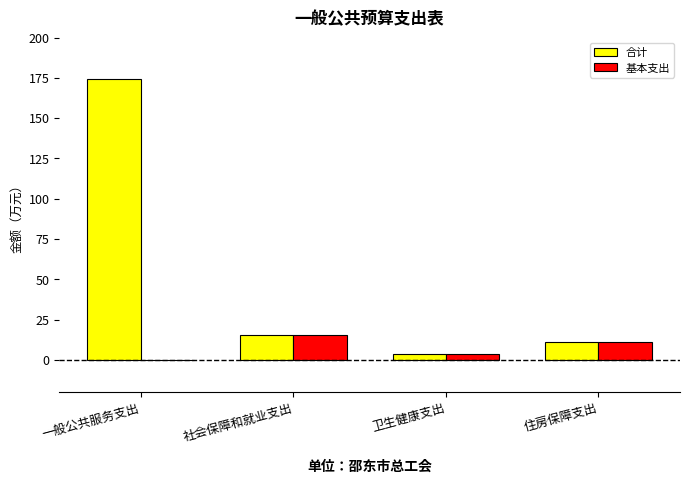

Reading left to right, list all the values displayed in this chart.

合计: 一般公共服务支出=174.5	社会保障和就业支出=15.5	卫生健康支出=3.8	住房保障支出=10.9
基本支出: 一般公共服务支出=0.0	社会保障和就业支出=15.5	卫生健康支出=3.8	住房保障支出=10.9